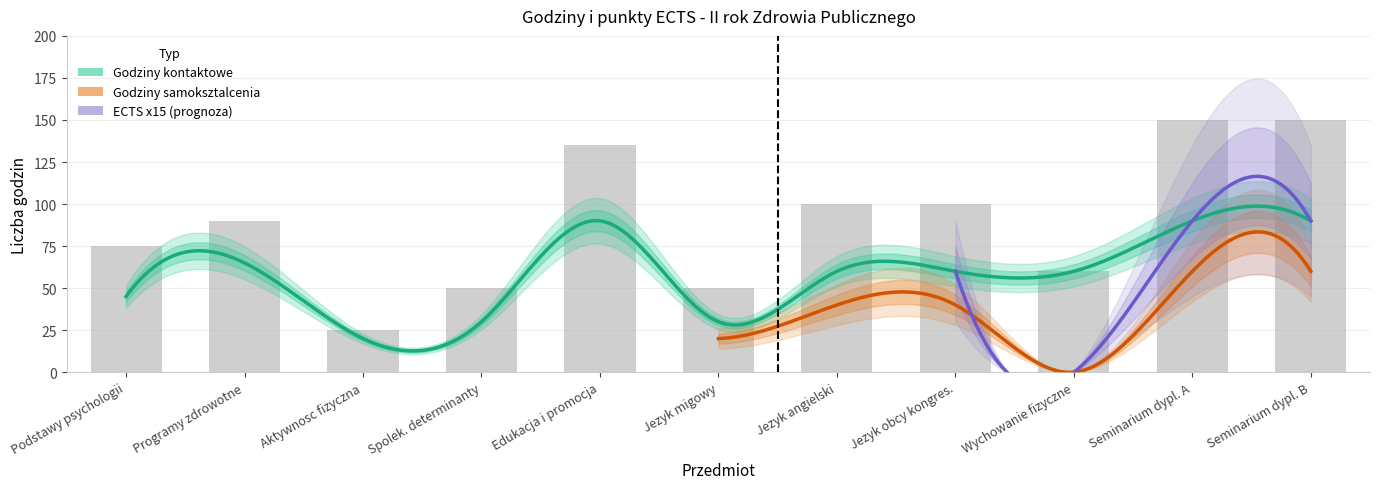

What is the difference between the second highest and second lowest values in the total_hours series?

100